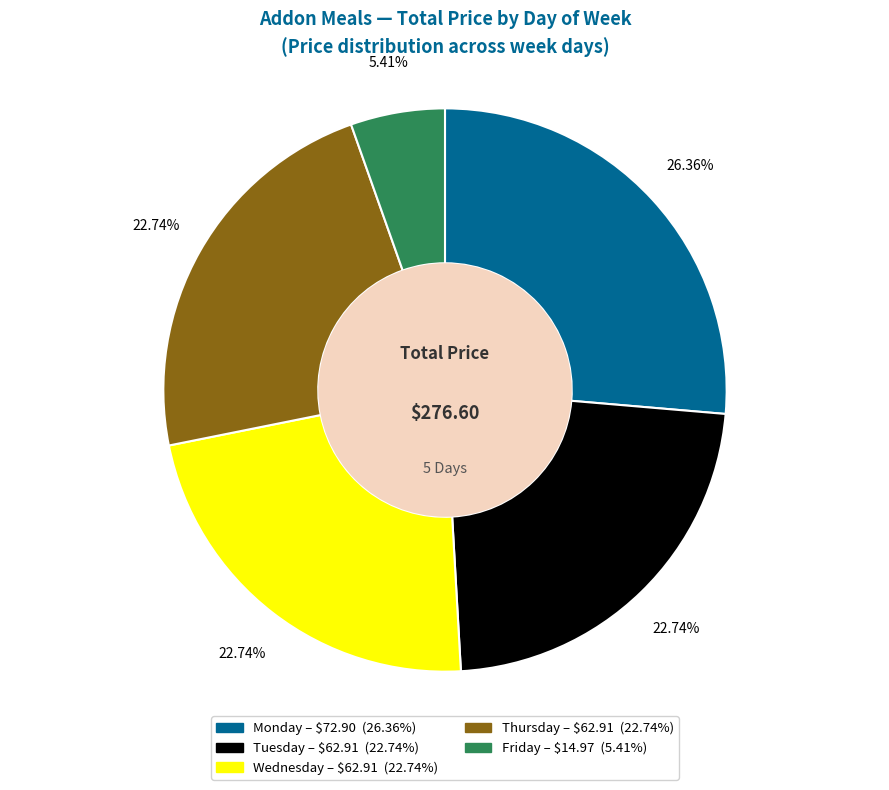

Does any single category account for the majority?

No